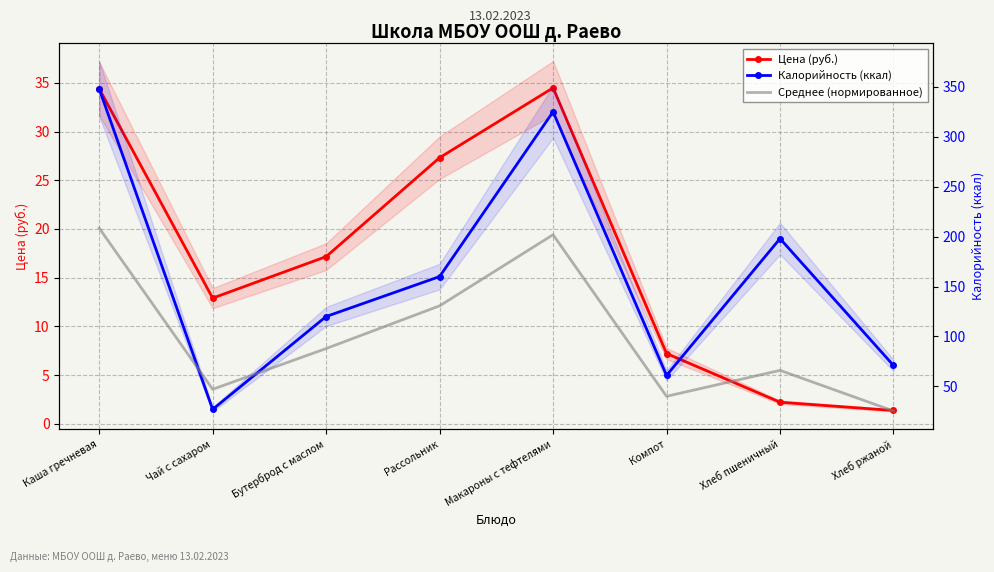

Is this an area chart (filled region under the line)?

No